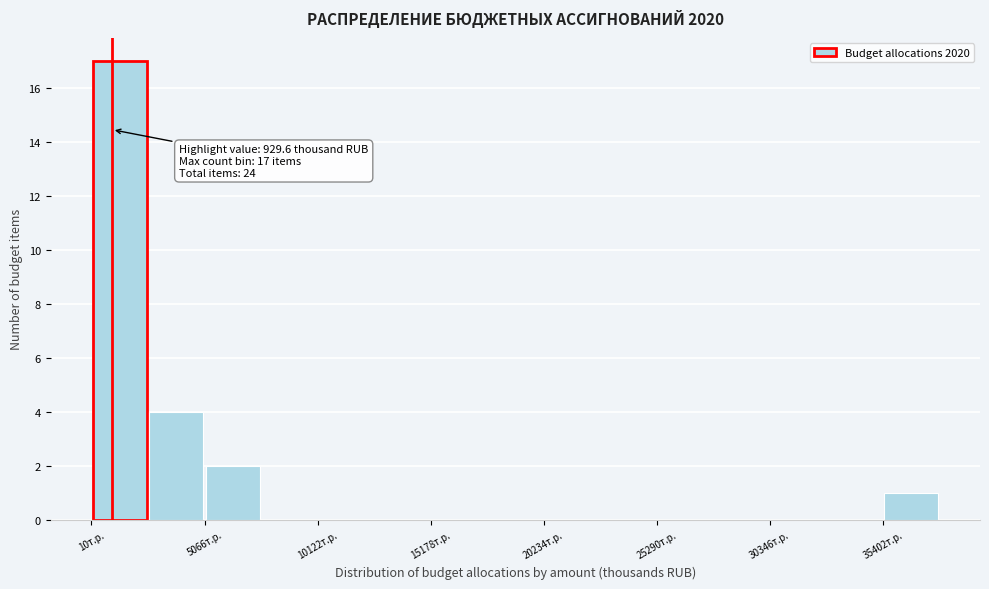

Read against the x-axis, roughly where is the centre of the tallest bar?

1000